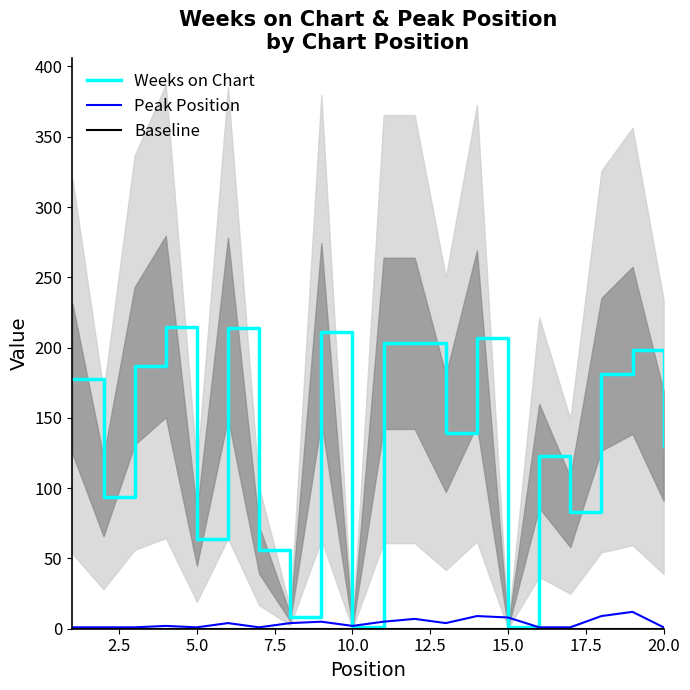

Count the number of categories in the chart.

20